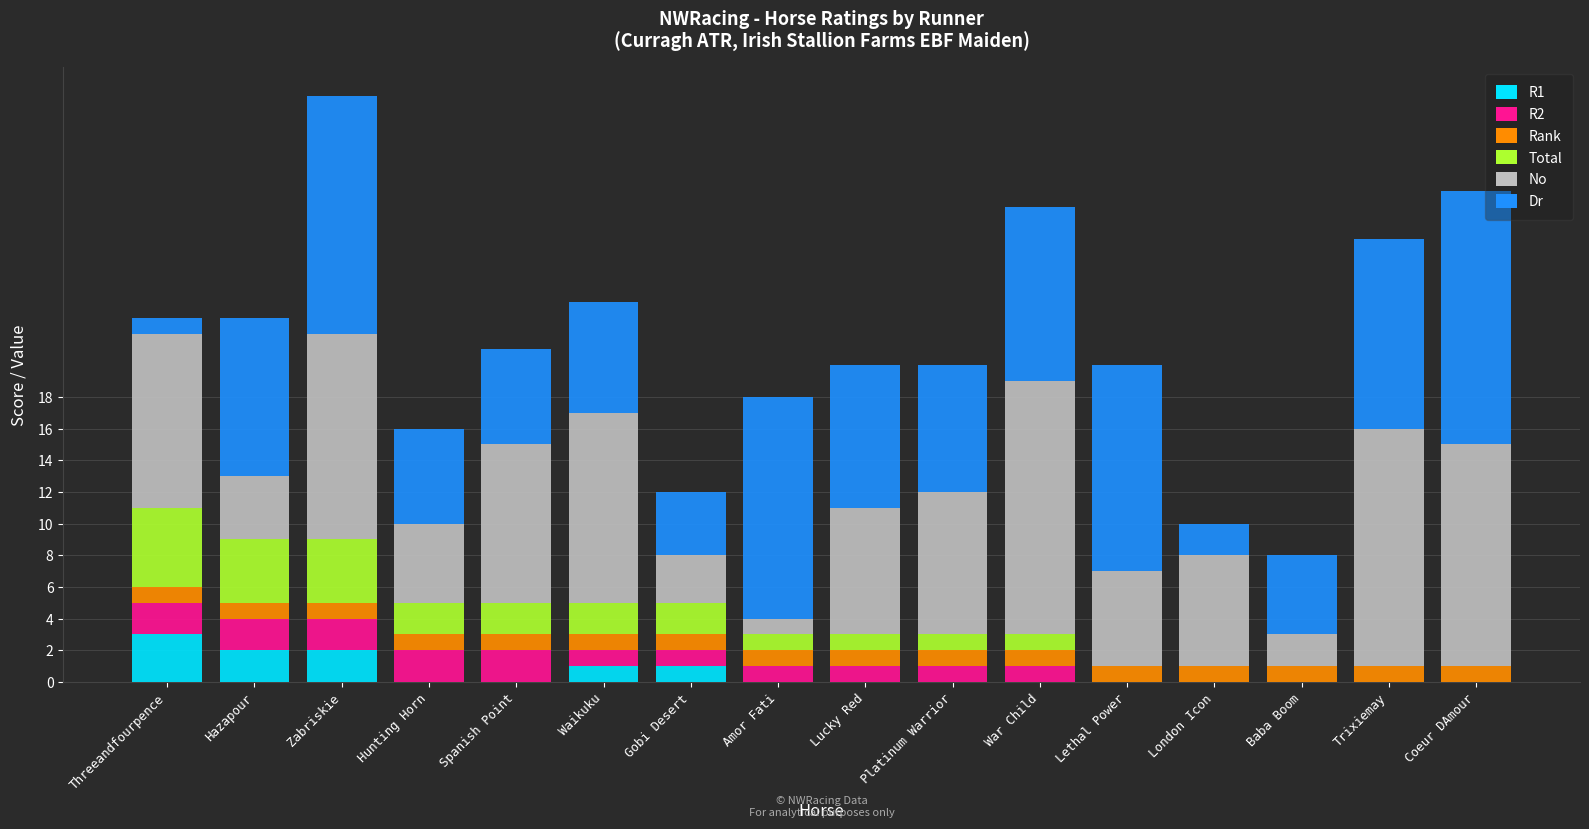

At which label does R1 reach its peak?

Threeandfourpence